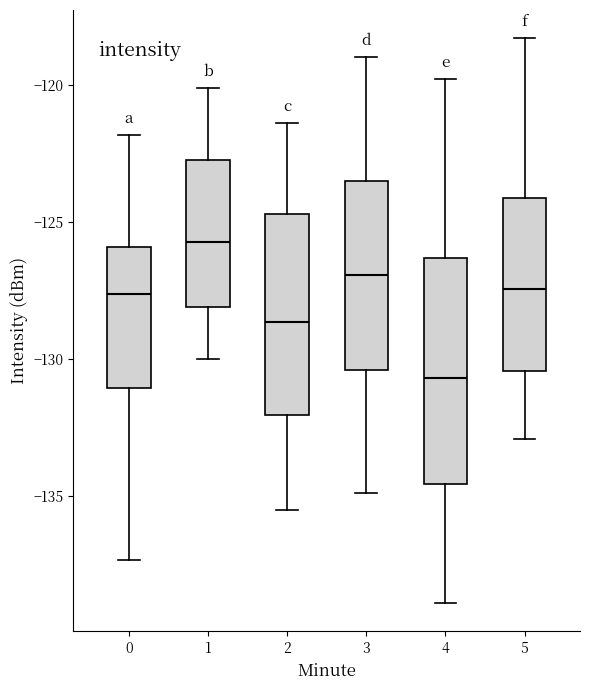

Reading left to right, read every box against the y-axis: the position of its median line, the range the box covers, and the ends of its whiskers. The values are not printed on the chart, so give them approximately, as read against the axis.

0: median -127.5, box -131.0 to -126.0, whiskers -137.5 to -122.0
1: median -125.5, box -128.0 to -122.5, whiskers -130.0 to -120.0
2: median -128.5, box -132.0 to -124.5, whiskers -135.5 to -121.5
3: median -127.0, box -130.5 to -123.5, whiskers -135.0 to -119.0
4: median -130.5, box -134.5 to -126.5, whiskers -139.0 to -120.0
5: median -127.5, box -130.5 to -124.0, whiskers -133.0 to -118.5